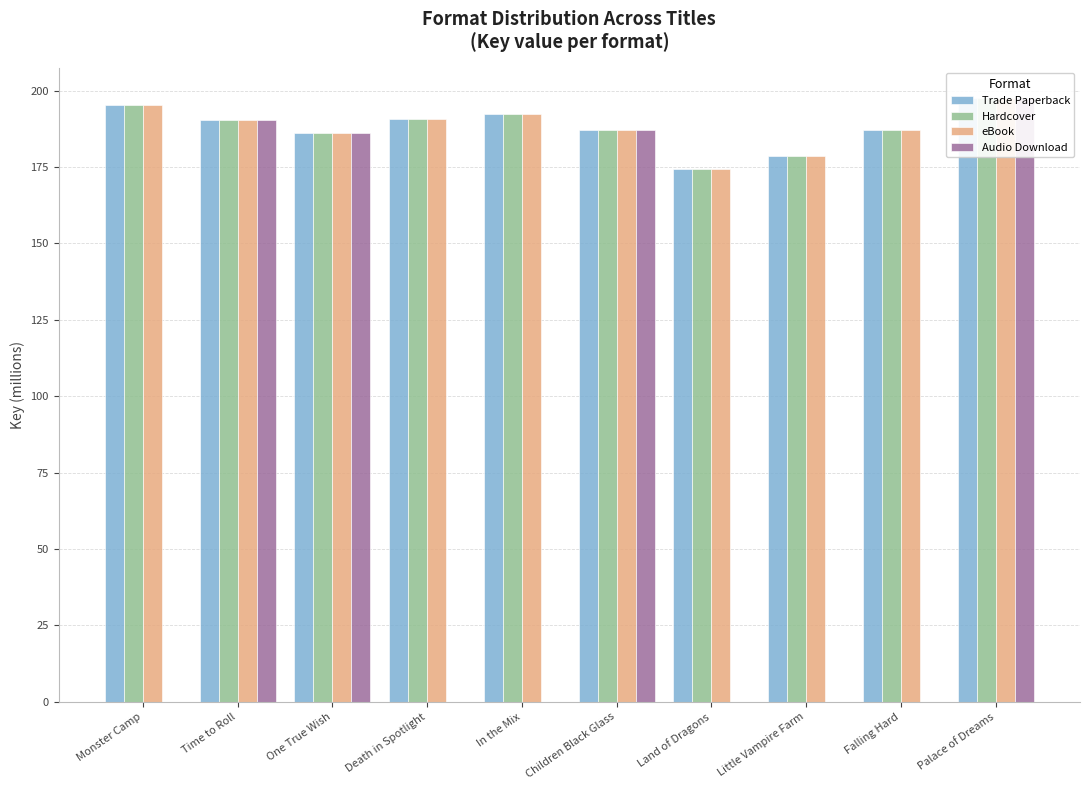

What is the greatest value displayed?

197.7